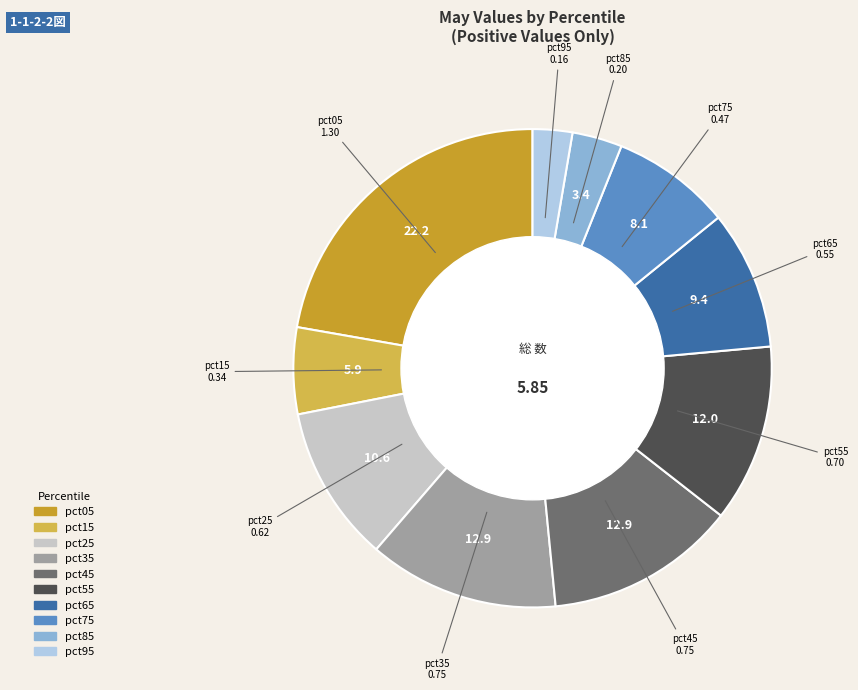

Which has a higher value, pct65 or pct45?

pct45